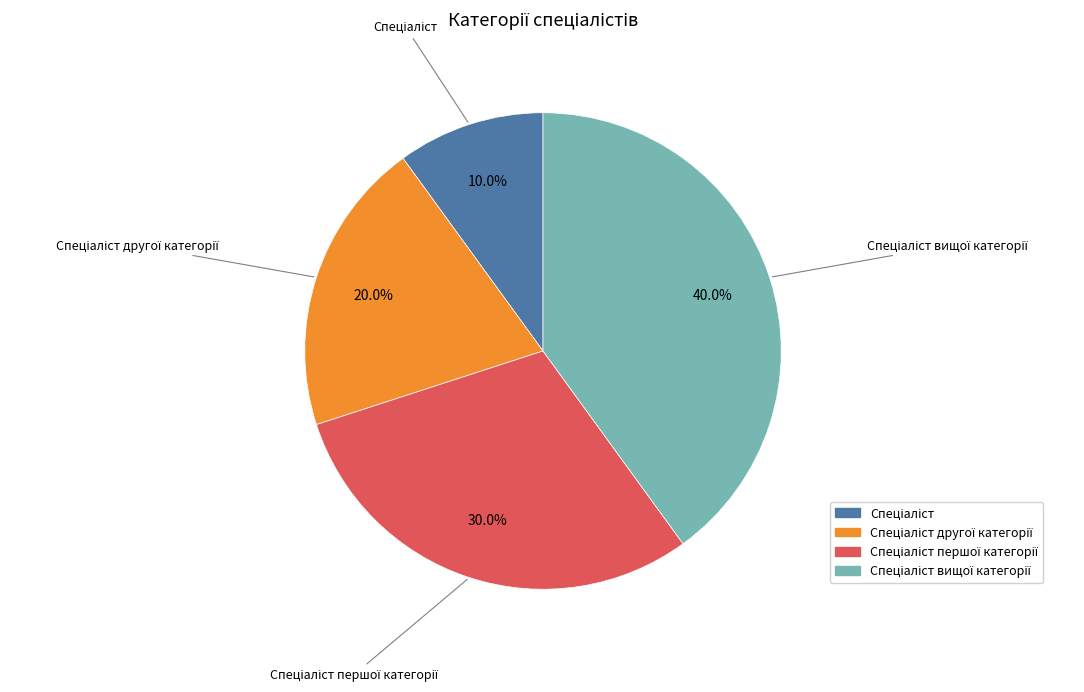

Is there a majority slice in this chart?

No